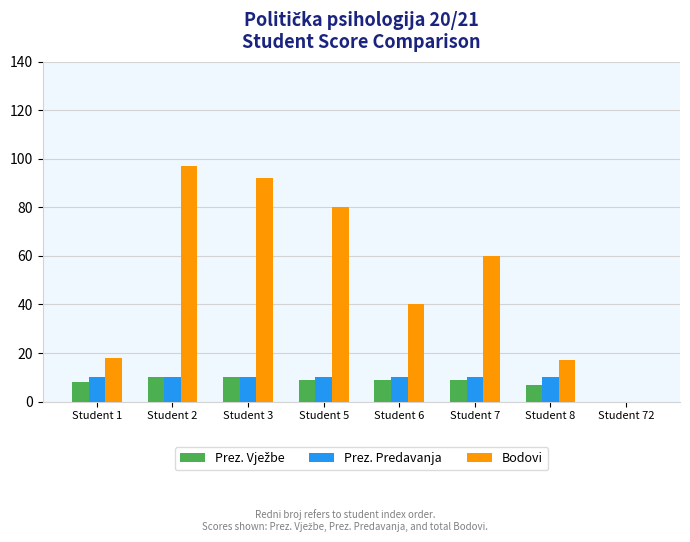

What is the highest value of the Bodovi series?

97